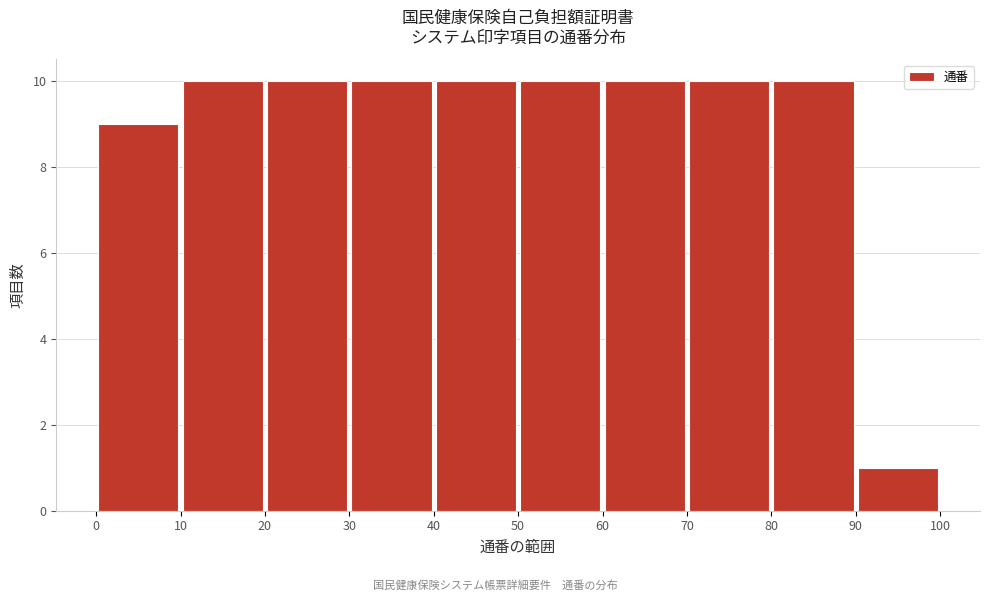

Reading left to right, transcribe this chart: for each bar, give the range it covers on the x-axis and its height. The values are not printed on the chart, so give them approximately, as read against the axis.

0 to 10: 9
10 to 20: 10
20 to 30: 10
30 to 40: 10
40 to 50: 10
50 to 60: 10
60 to 70: 10
70 to 80: 10
80 to 90: 10
90 to 100: 1